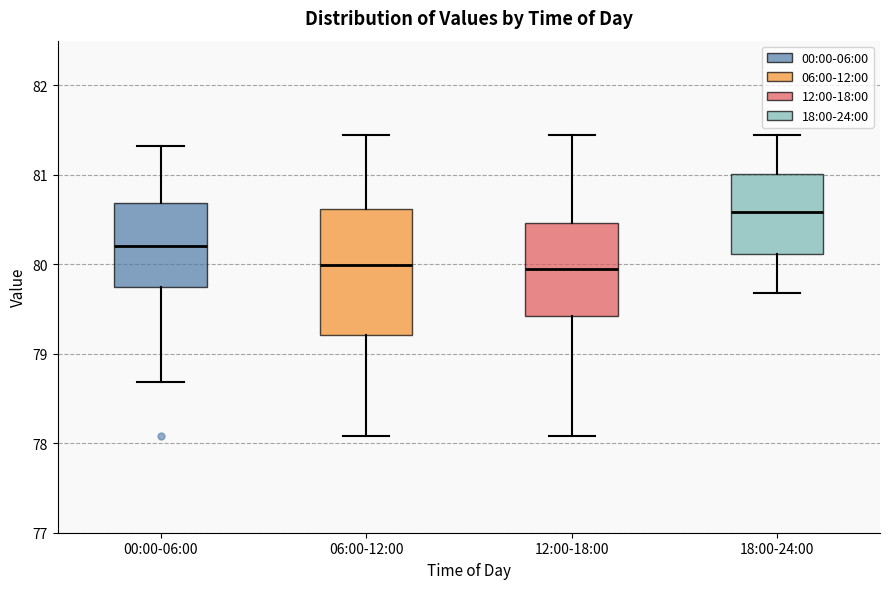

Comparing the boxes themselves (not the whiskers), which one is the tallest?

06:00-12:00